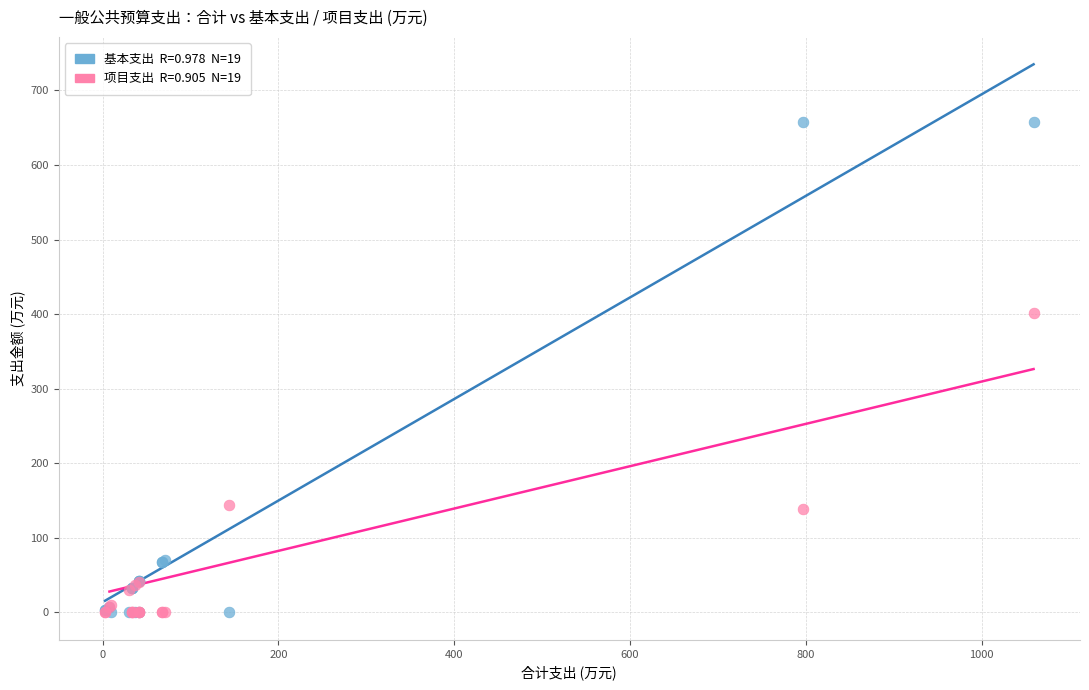

Across all series, what Y value is closest to 328?

401.2